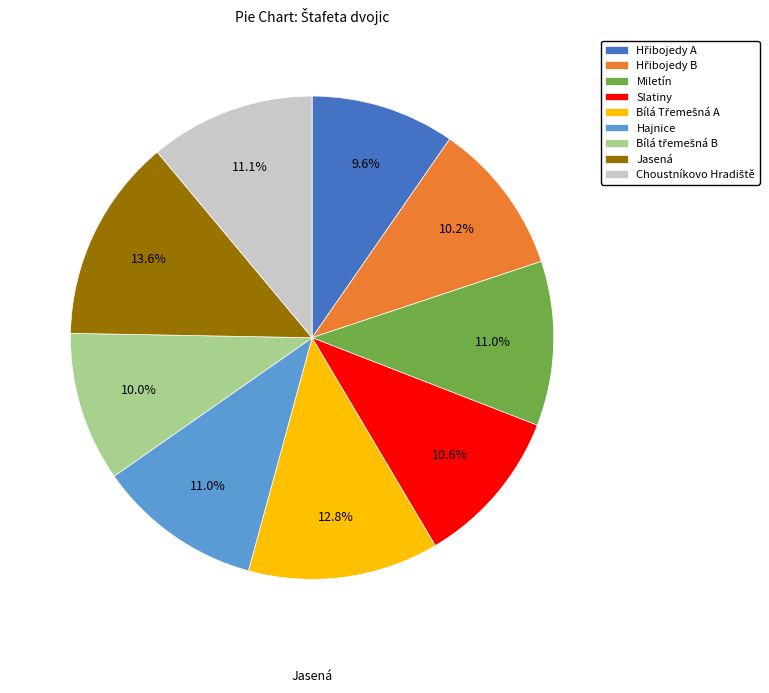

What is the ratio of the value at Slatiny to the value at Jasená?

0.8